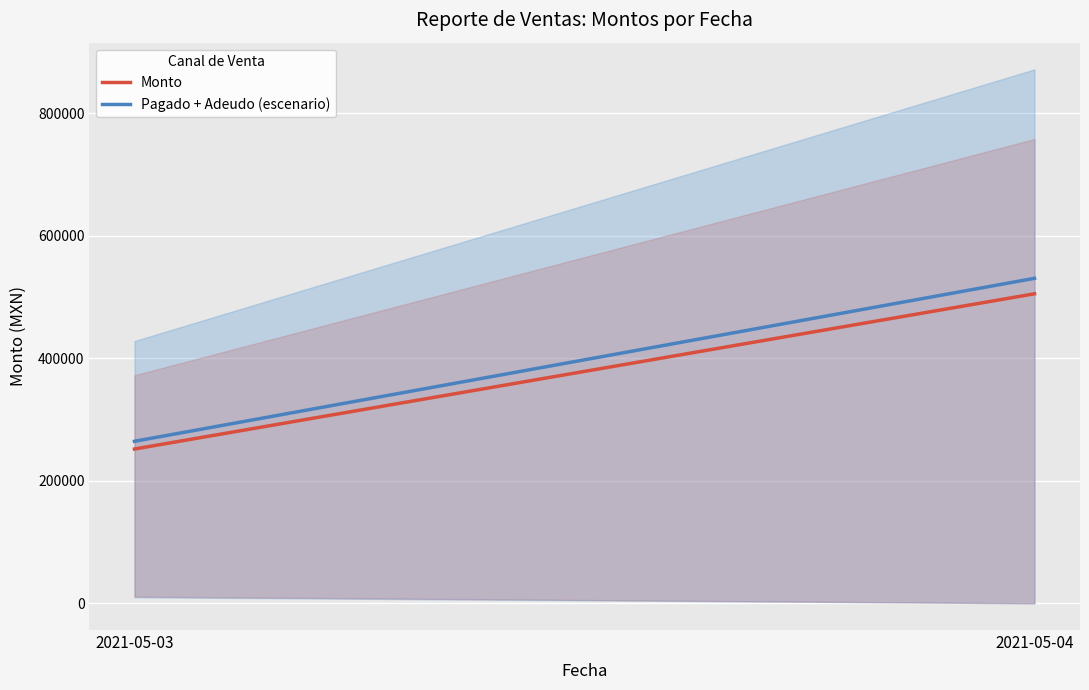

List the series in order of their peak value, lowest first.

Monto, Pagado + Adeudo (escenario)